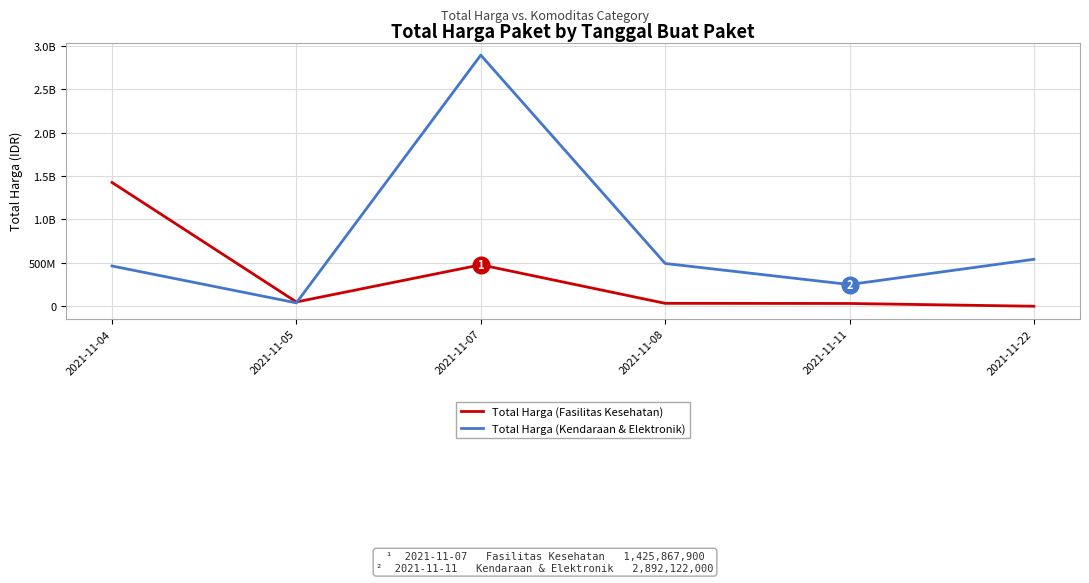

Is this an area chart (filled region under the line)?

No